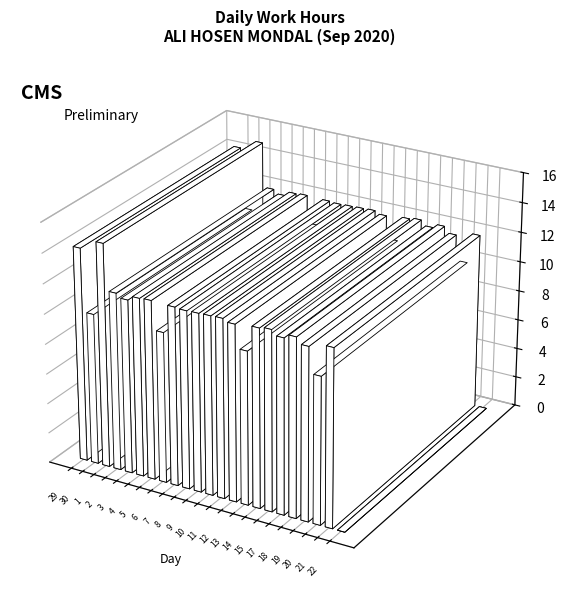

List the labels in order of value, smallest first.

22, 20, 6, 30, 13, 19, 3, 17, 12, 21, 8, 2, 9, 4, 7, 14, 10, 18, 11, 5, 15, 29, 1